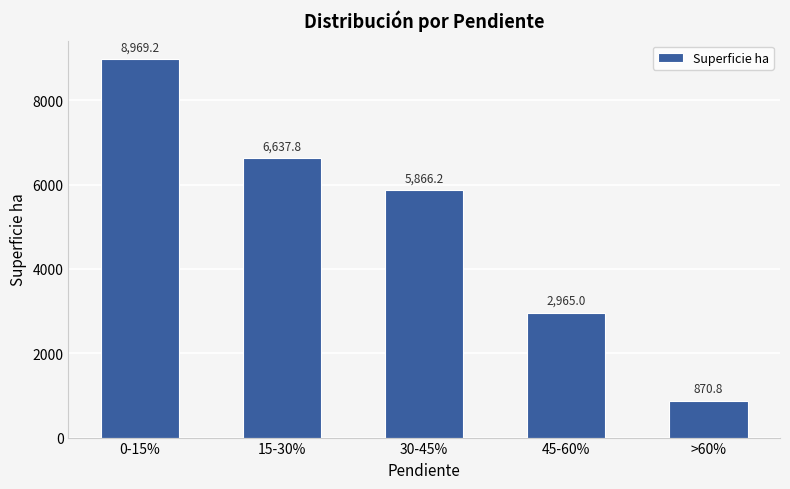

What is the value of the 2nd bar from the left?

6637.8